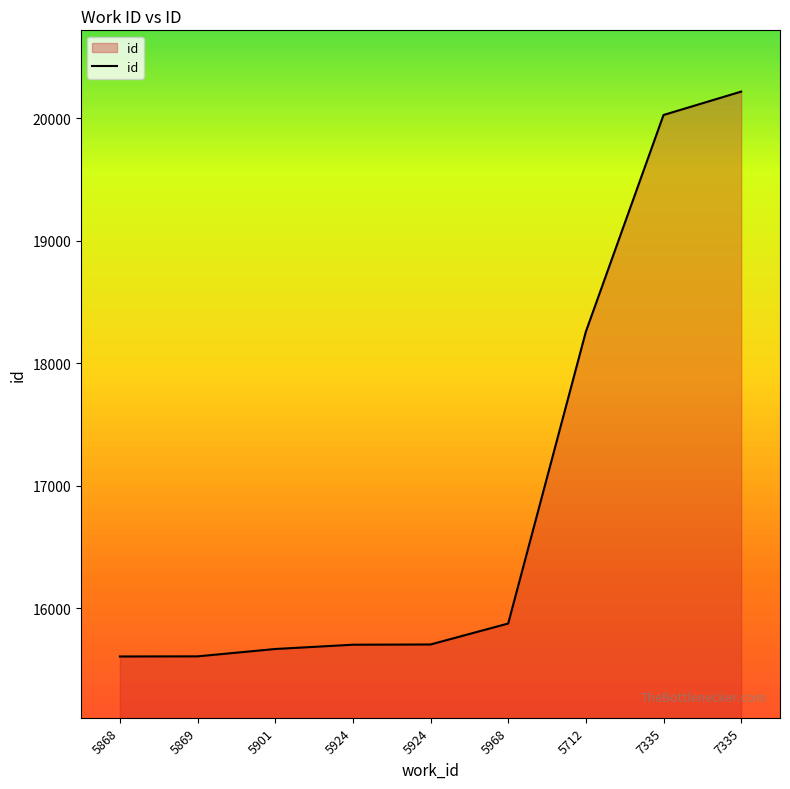

True or false: the data shows 27576 at 5924.

False